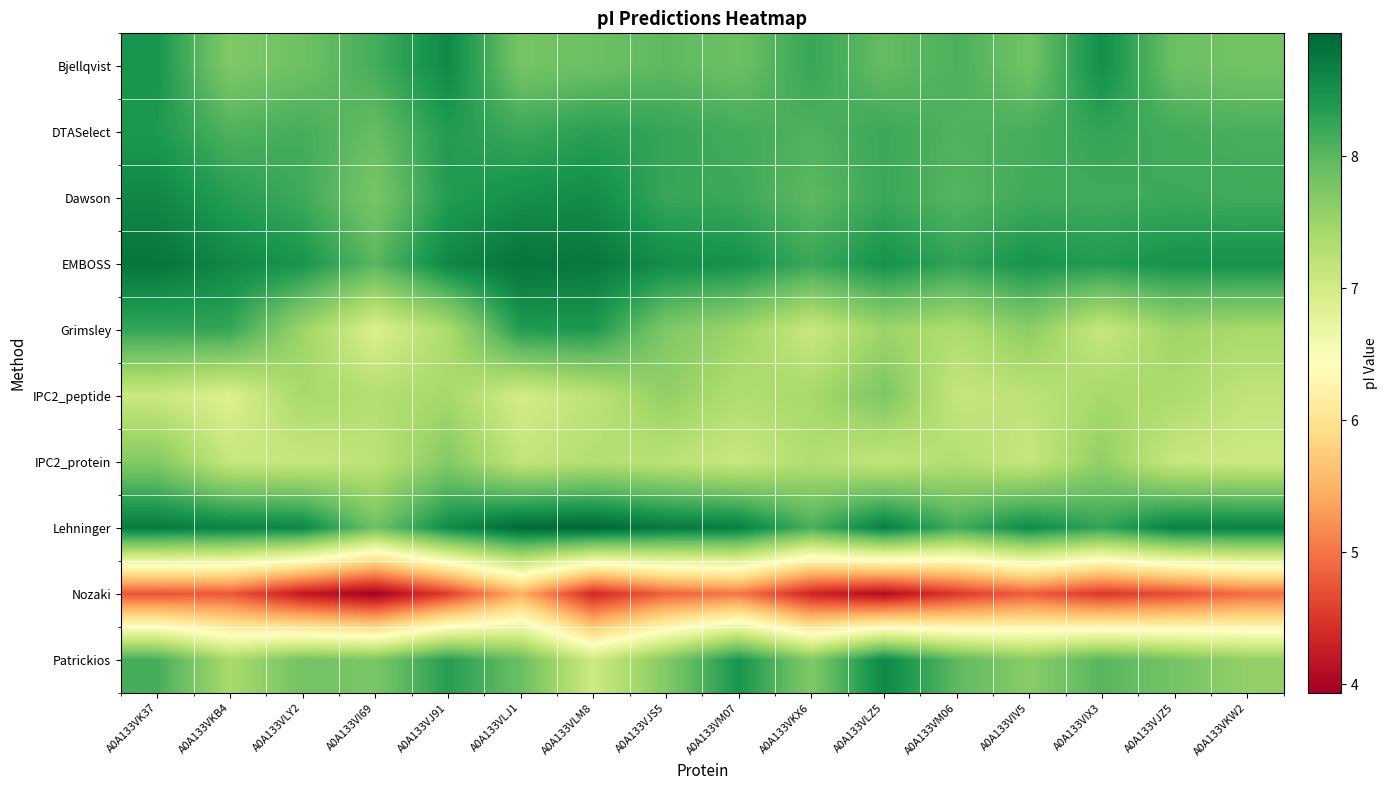

At which category does the chart reach its peak across all series?

A0A133VLM8